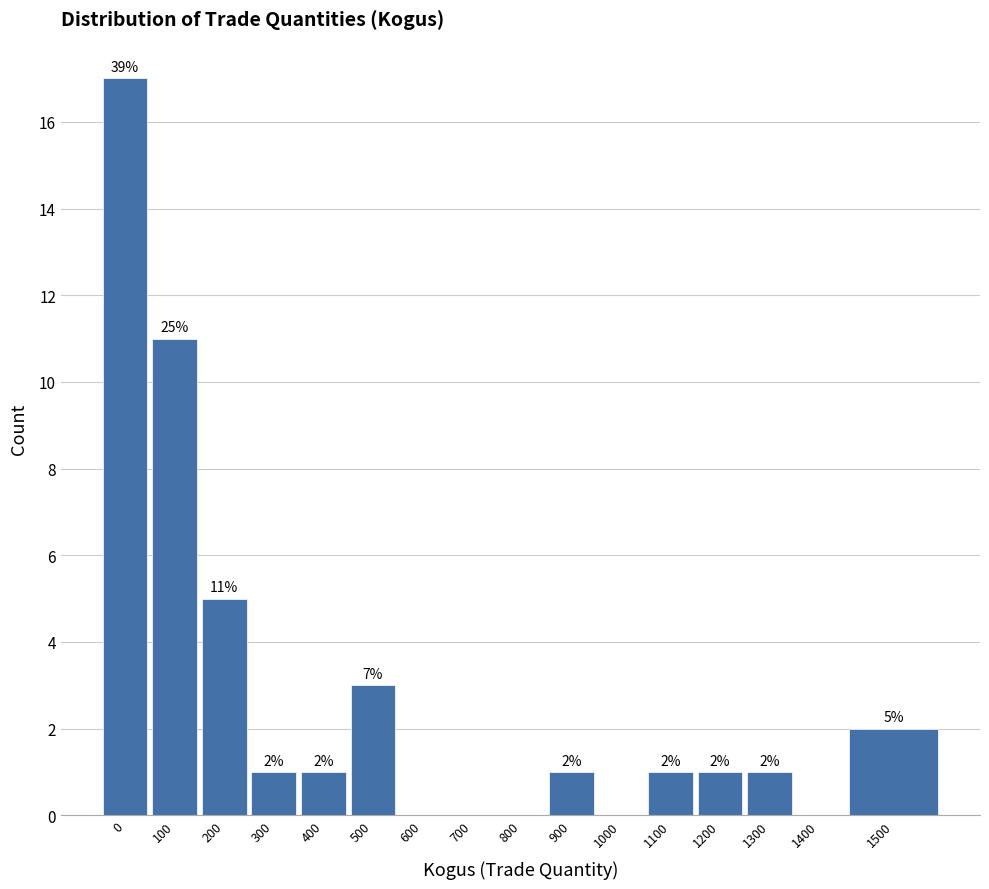

Reading left to right, extract all data points from this chart.

0=17	100=11	200=5	300=1	400=1	500=3	600=0	700=0	800=0	900=1	1000=0	1100=1	1200=1	1300=1	1400=0	1500=2